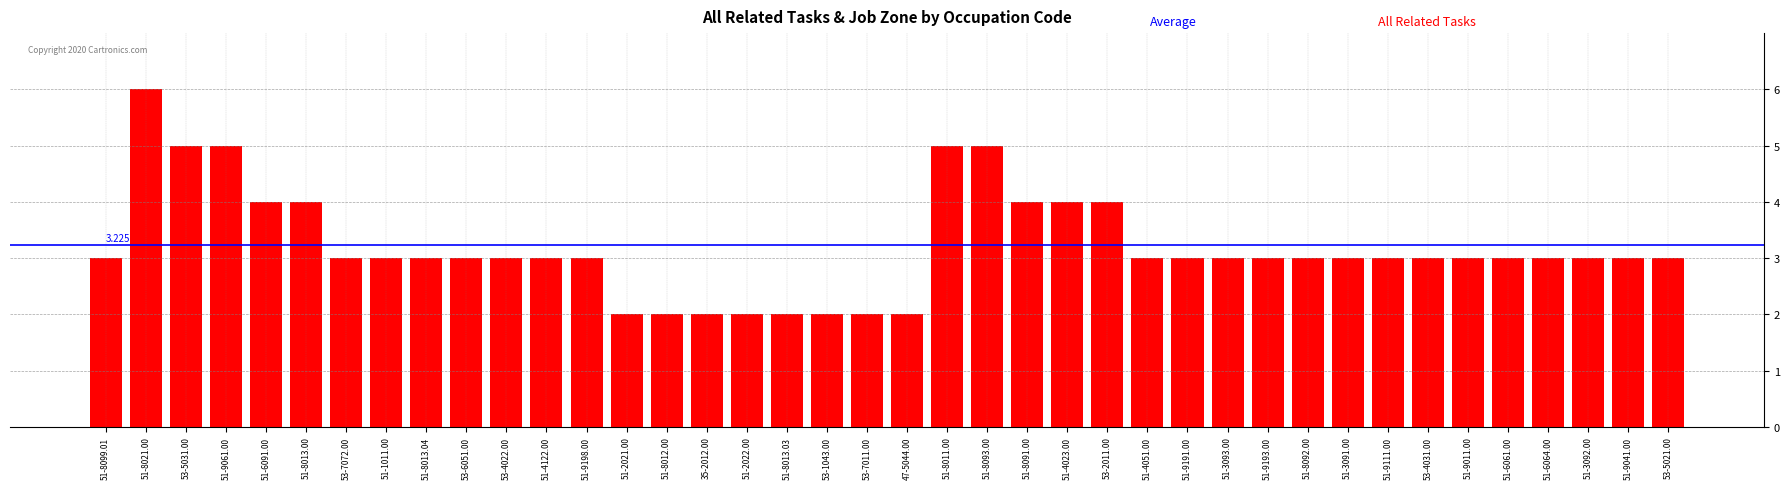

What is the sum of all values?

128